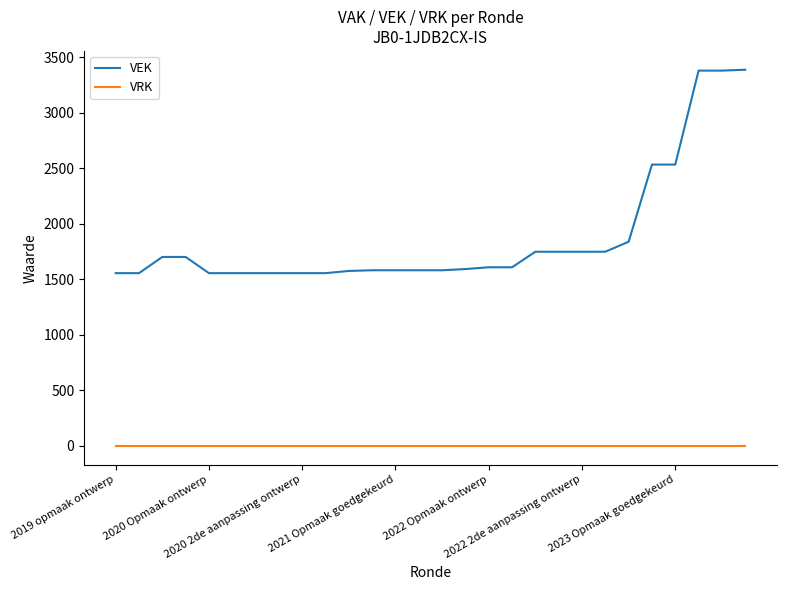

What is the minimum value for VEK?

1555